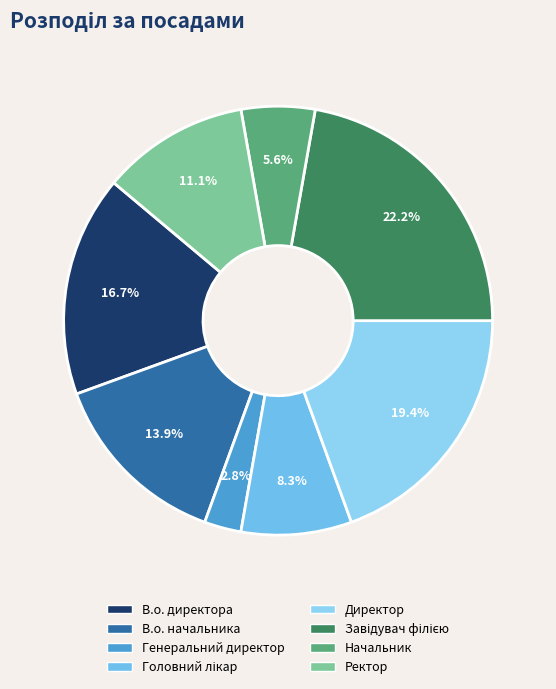

Count the number of slices in the pie.

8